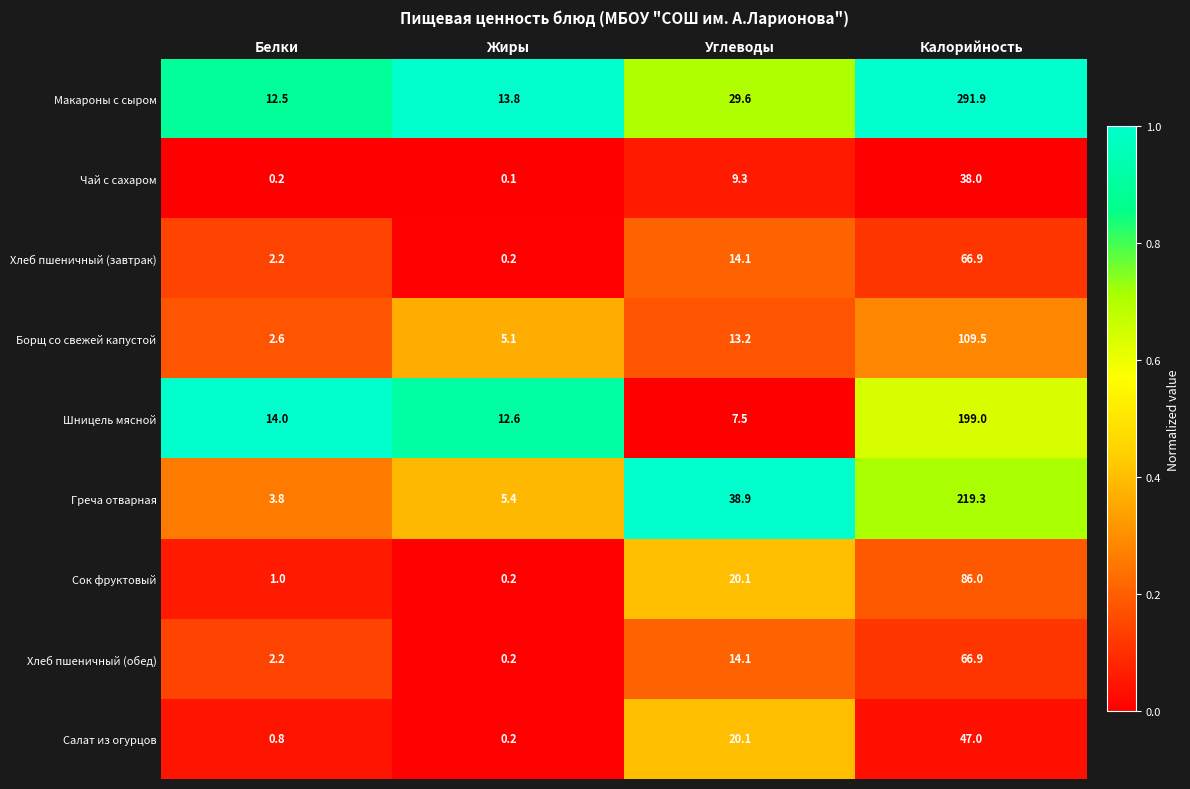

At which label does Хлеб пшеничный (завтрак) reach its minimum?

Жиры